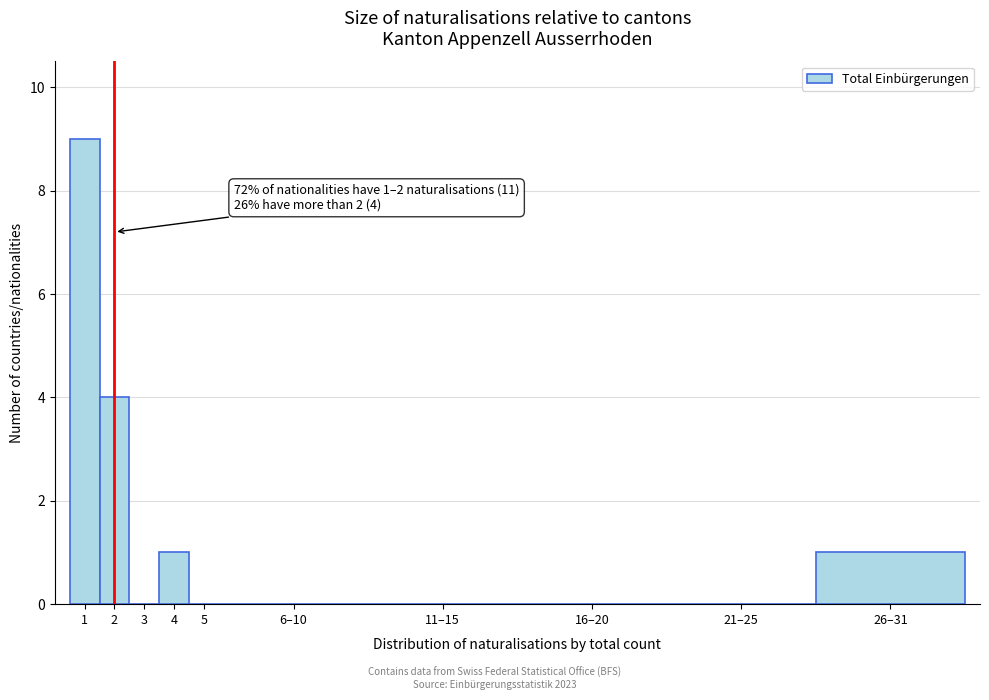

Reading left to right, what are all the values shown in this chart?

1=9	2=4	3=0	4=1	5=0	6–10=0	11–15=0	16–20=0	21–25=0	26–31=1